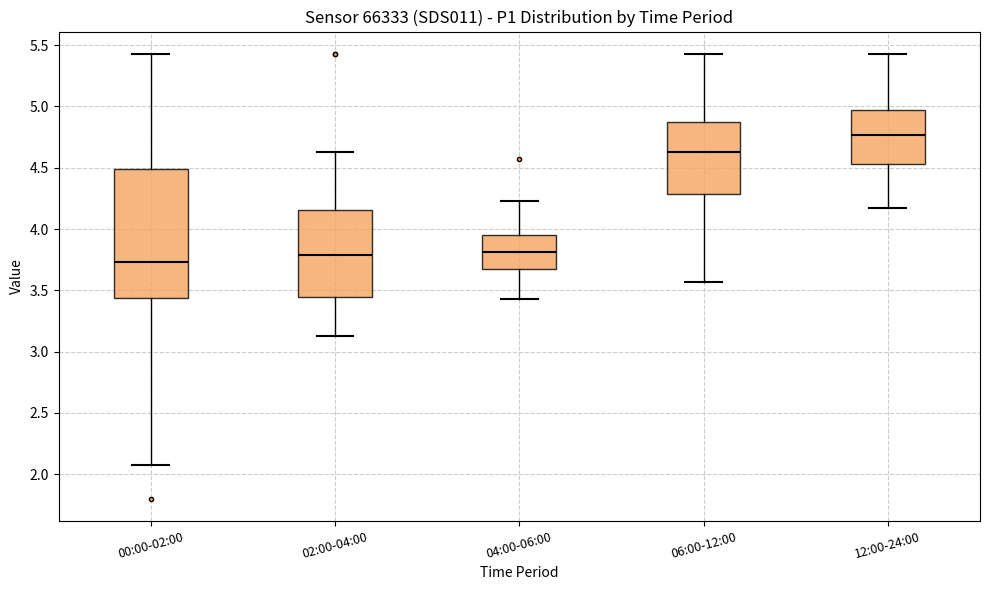

Reading left to right, transcribe this box plot: for each box, give where its median line is, the range the box spans, and where its two whiskers end, as read against the y-axis. The values are not printed on the chart, so give them approximately, as read against the axis.

00:00-02:00: median 3.75, box 3.45 to 4.50, whiskers 2.05 to 5.45
02:00-04:00: median 3.80, box 3.45 to 4.15, whiskers 3.15 to 4.65
04:00-06:00: median 3.80, box 3.65 to 3.95, whiskers 3.45 to 4.25
06:00-12:00: median 4.65, box 4.30 to 4.85, whiskers 3.55 to 5.45
12:00-24:00: median 4.75, box 4.55 to 5.00, whiskers 4.15 to 5.45